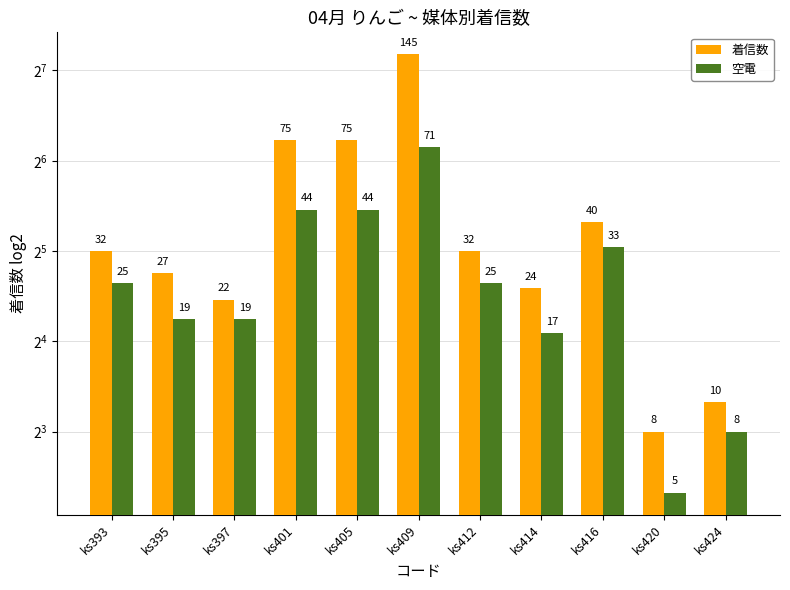

How many values in the 空電 series exceed 25?

4